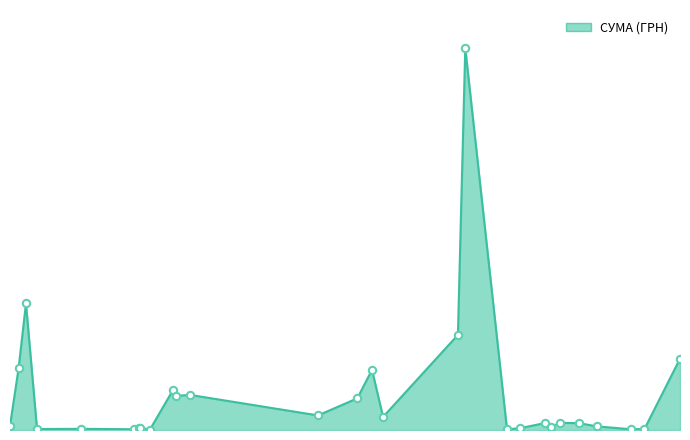

Is this an area chart (filled region under the line)?

Yes